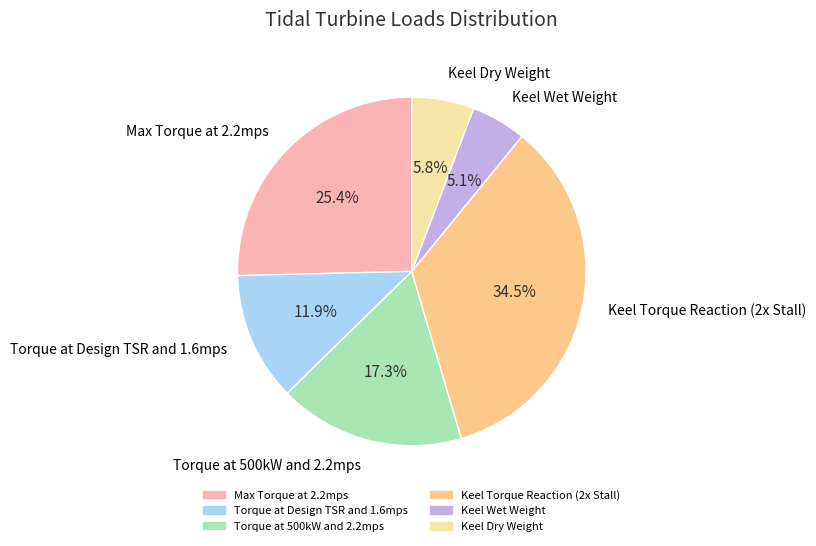

Which has a higher value, Keel Wet Weight or Max Torque at 2.2mps?

Max Torque at 2.2mps